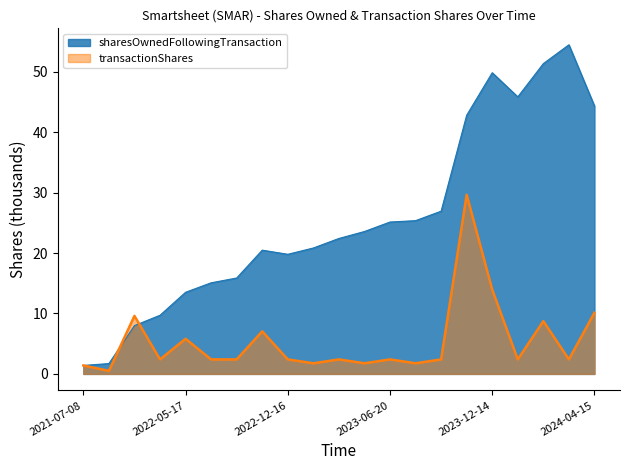

Reading left to right, what are all the values shown in this chart?

sharesOwnedFollowingTransaction: 1.4	1.7	8.0	9.7	13.5	15.1	15.9	20.5	19.8	20.8	22.4	23.6	25.1	25.4	26.9	42.8	49.9	45.9	51.4	54.5	44.3
transactionShares: 1.4	0.5	9.6	2.4	5.8	2.4	2.4	7.0	2.4	1.8	2.4	1.8	2.4	1.8	2.4	29.7	13.9	2.4	8.7	2.4	10.1